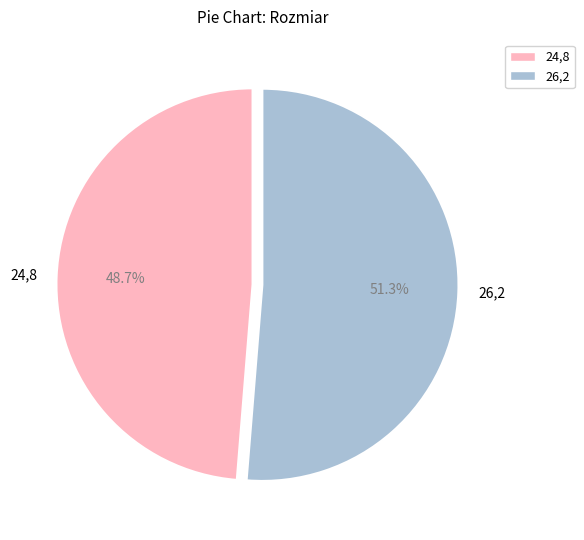

True or false: 26,2 accounts for 51% of the total.

True